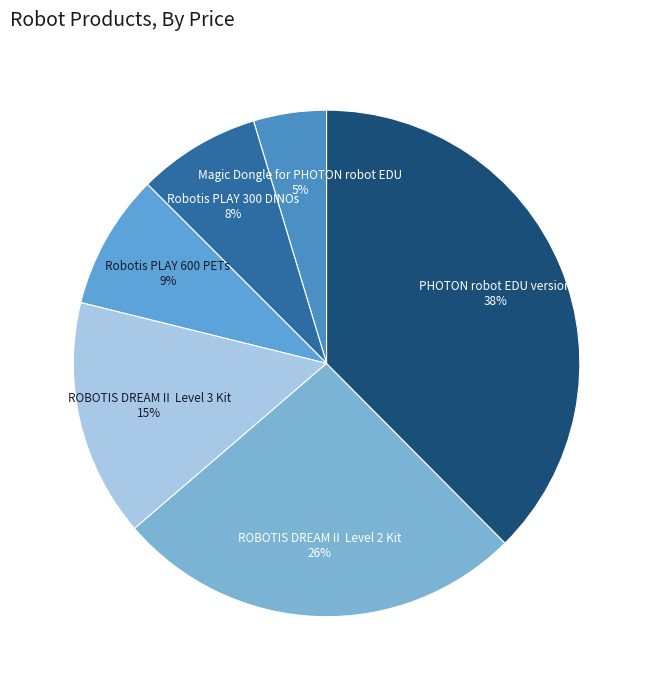

Is there any slice that represents more than half of the pie?

No